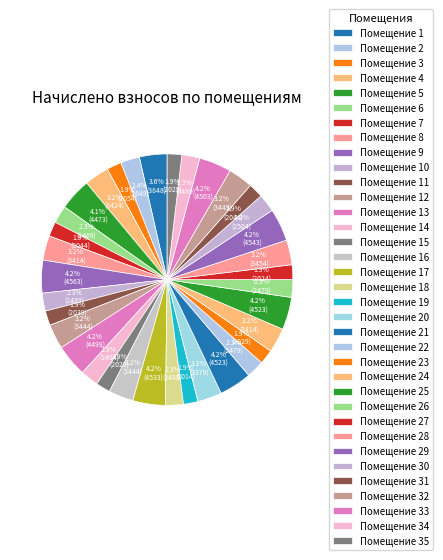

Which slice is the smallest?

19